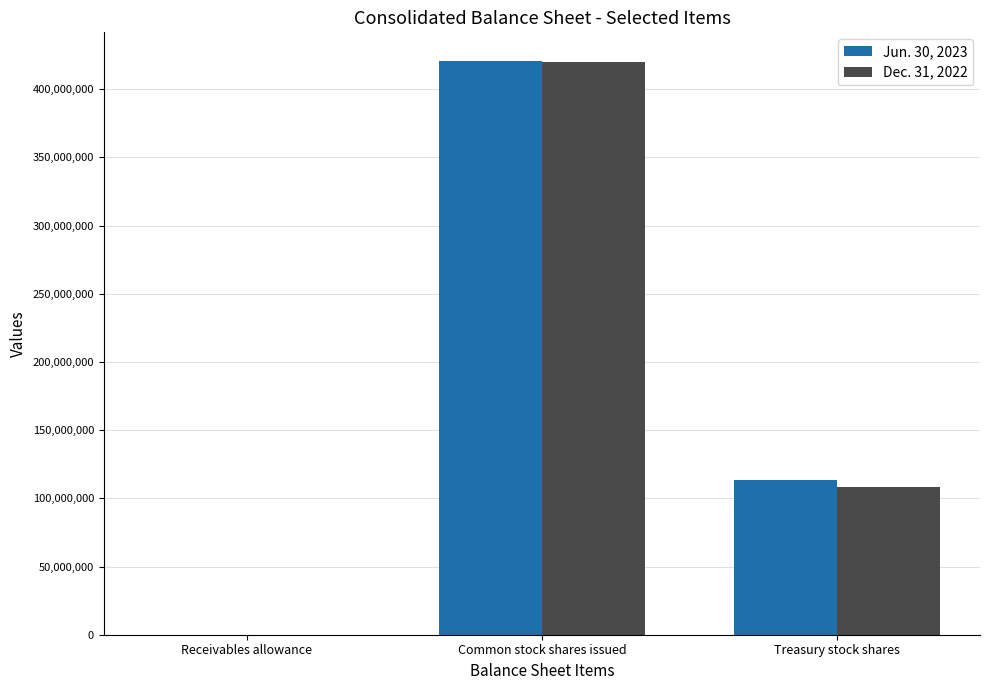

The Dec. 31, 2022 series shows 419869987 at Common stock shares issued. True or false?

True